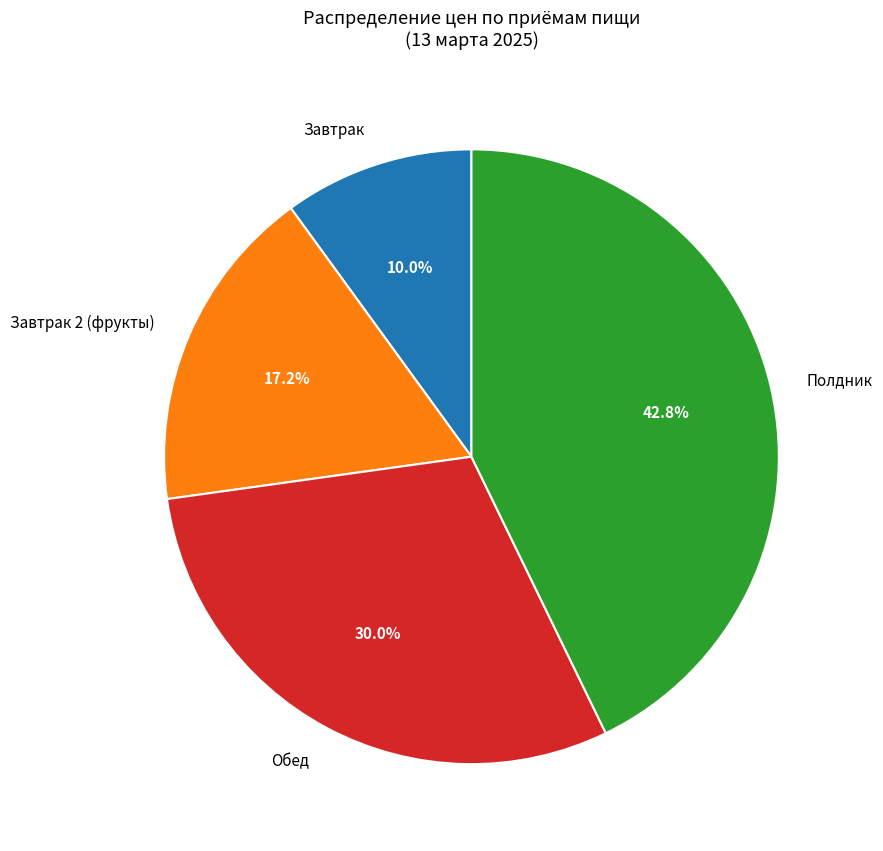

What is the smallest slice in the pie chart?

Завтрак